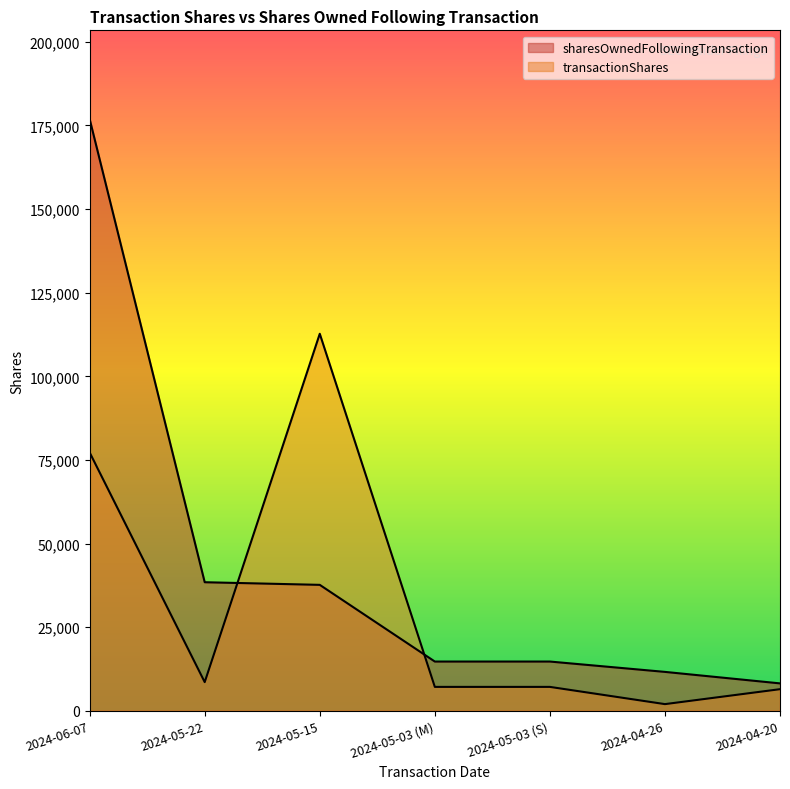

What is the difference between the transactionShares values at 2024-04-20 and 2024-05-22?

2112